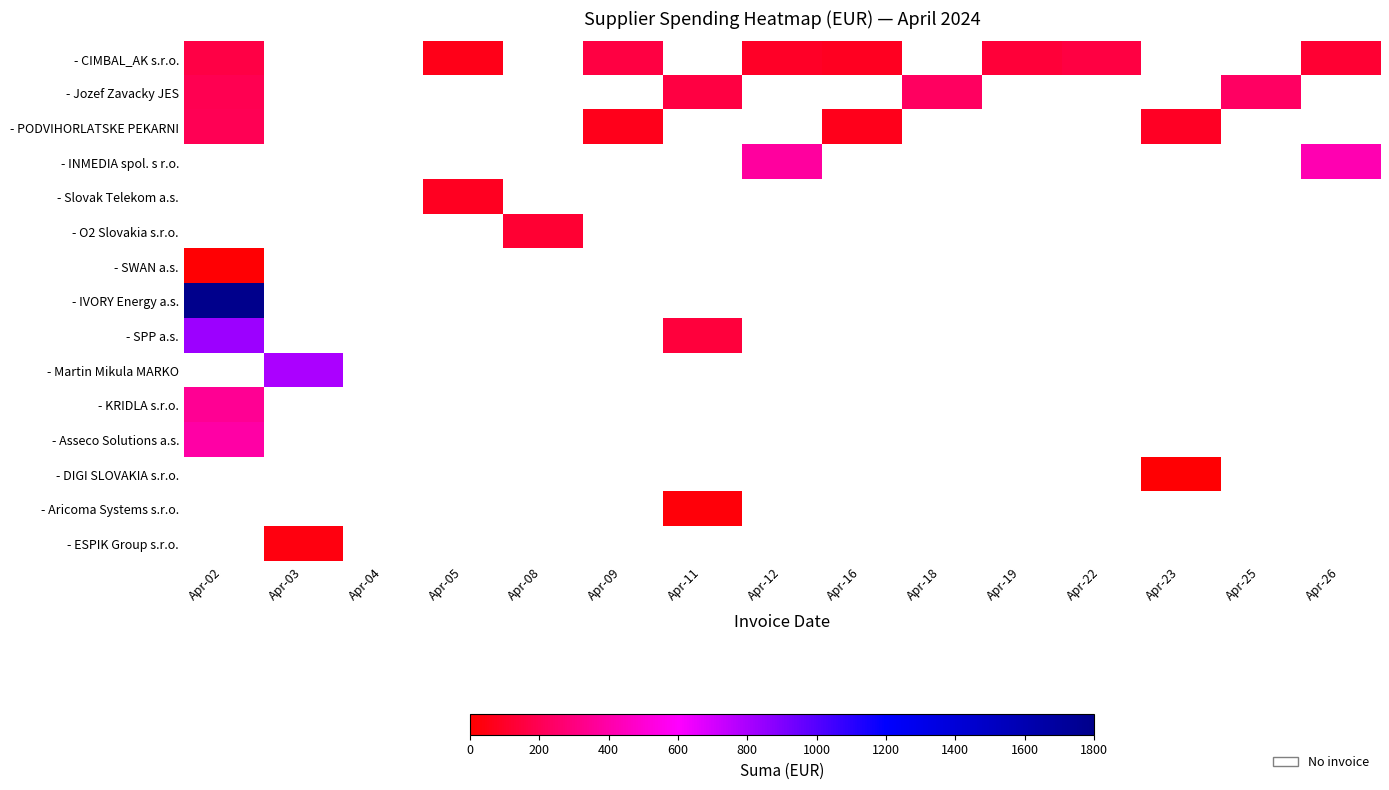

Reading left to right, transcribe all the data shown in this chart.

- CIMBAL_AK s.r.o.: Apr-02=167.9	Apr-03=0.0	Apr-04=0.0	Apr-05=63.3	Apr-08=0.0	Apr-09=158.3	Apr-11=0.0	Apr-12=95.0	Apr-16=77.9	Apr-18=0.0	Apr-19=139.3	Apr-22=159.9	Apr-23=0.0	Apr-25=0.0	Apr-26=125.2
- Jozef Zavacky JES: Apr-02=193.9	Apr-03=0.0	Apr-04=0.0	Apr-05=0.0	Apr-08=0.0	Apr-09=0.0	Apr-11=156.3	Apr-12=0.0	Apr-16=0.0	Apr-18=231.4	Apr-19=0.0	Apr-22=0.0	Apr-23=0.0	Apr-25=239.0	Apr-26=0.0
- PODVIHORLATSKE PEKARNI: Apr-02=203.5	Apr-03=0.0	Apr-04=0.0	Apr-05=0.0	Apr-08=0.0	Apr-09=67.0	Apr-11=0.0	Apr-12=0.0	Apr-16=67.9	Apr-18=0.0	Apr-19=0.0	Apr-22=0.0	Apr-23=85.3	Apr-25=0.0	Apr-26=0.0
- INMEDIA spol. s r.o.: Apr-02=0.0	Apr-03=0.0	Apr-04=0.0	Apr-05=0.0	Apr-08=0.0	Apr-09=0.0	Apr-11=0.0	Apr-12=378.9	Apr-16=0.0	Apr-18=0.0	Apr-19=0.0	Apr-22=0.0	Apr-23=0.0	Apr-25=0.0	Apr-26=419.8
- Slovak Telekom a.s.: Apr-02=0.0	Apr-03=0.0	Apr-04=0.0	Apr-05=84.4	Apr-08=0.0	Apr-09=0.0	Apr-11=0.0	Apr-12=0.0	Apr-16=0.0	Apr-18=0.0	Apr-19=0.0	Apr-22=0.0	Apr-23=0.0	Apr-25=0.0	Apr-26=0.0
- O2 Slovakia s.r.o.: Apr-02=0.0	Apr-03=0.0	Apr-04=0.0	Apr-05=0.0	Apr-08=123.4	Apr-09=0.0	Apr-11=0.0	Apr-12=0.0	Apr-16=0.0	Apr-18=0.0	Apr-19=0.0	Apr-22=0.0	Apr-23=0.0	Apr-25=0.0	Apr-26=0.0
- SWAN a.s.: Apr-02=11.0	Apr-03=0.0	Apr-04=0.0	Apr-05=0.0	Apr-08=0.0	Apr-09=0.0	Apr-11=0.0	Apr-12=0.0	Apr-16=0.0	Apr-18=0.0	Apr-19=0.0	Apr-22=0.0	Apr-23=0.0	Apr-25=0.0	Apr-26=0.0
- IVORY Energy a.s.: Apr-02=1790.0	Apr-03=0.0	Apr-04=0.0	Apr-05=0.0	Apr-08=0.0	Apr-09=0.0	Apr-11=0.0	Apr-12=0.0	Apr-16=0.0	Apr-18=0.0	Apr-19=0.0	Apr-22=0.0	Apr-23=0.0	Apr-25=0.0	Apr-26=0.0
- SPP a.s.: Apr-02=831.0	Apr-03=0.0	Apr-04=0.0	Apr-05=0.0	Apr-08=0.0	Apr-09=0.0	Apr-11=146.2	Apr-12=0.0	Apr-16=0.0	Apr-18=0.0	Apr-19=0.0	Apr-22=0.0	Apr-23=0.0	Apr-25=0.0	Apr-26=0.0
- Martin Mikula MARKO: Apr-02=0.0	Apr-03=794.6	Apr-04=0.0	Apr-05=0.0	Apr-08=0.0	Apr-09=0.0	Apr-11=0.0	Apr-12=0.0	Apr-16=0.0	Apr-18=0.0	Apr-19=0.0	Apr-22=0.0	Apr-23=0.0	Apr-25=0.0	Apr-26=0.0
- KRIDLA s.r.o.: Apr-02=349.7	Apr-03=0.0	Apr-04=0.0	Apr-05=0.0	Apr-08=0.0	Apr-09=0.0	Apr-11=0.0	Apr-12=0.0	Apr-16=0.0	Apr-18=0.0	Apr-19=0.0	Apr-22=0.0	Apr-23=0.0	Apr-25=0.0	Apr-26=0.0
- Asseco Solutions a.s.: Apr-02=387.1	Apr-03=0.0	Apr-04=0.0	Apr-05=0.0	Apr-08=0.0	Apr-09=0.0	Apr-11=0.0	Apr-12=0.0	Apr-16=0.0	Apr-18=0.0	Apr-19=0.0	Apr-22=0.0	Apr-23=0.0	Apr-25=0.0	Apr-26=0.0
- DIGI SLOVAKIA s.r.o.: Apr-02=0.0	Apr-03=0.0	Apr-04=0.0	Apr-05=0.0	Apr-08=0.0	Apr-09=0.0	Apr-11=0.0	Apr-12=0.0	Apr-16=0.0	Apr-18=0.0	Apr-19=0.0	Apr-22=0.0	Apr-23=13.9	Apr-25=0.0	Apr-26=0.0
- Aricoma Systems s.r.o.: Apr-02=0.0	Apr-03=0.0	Apr-04=0.0	Apr-05=0.0	Apr-08=0.0	Apr-09=0.0	Apr-11=25.5	Apr-12=0.0	Apr-16=0.0	Apr-18=0.0	Apr-19=0.0	Apr-22=0.0	Apr-23=0.0	Apr-25=0.0	Apr-26=0.0
- ESPIK Group s.r.o.: Apr-02=0.0	Apr-03=38.4	Apr-04=0.0	Apr-05=0.0	Apr-08=0.0	Apr-09=0.0	Apr-11=0.0	Apr-12=0.0	Apr-16=0.0	Apr-18=0.0	Apr-19=0.0	Apr-22=0.0	Apr-23=0.0	Apr-25=0.0	Apr-26=0.0